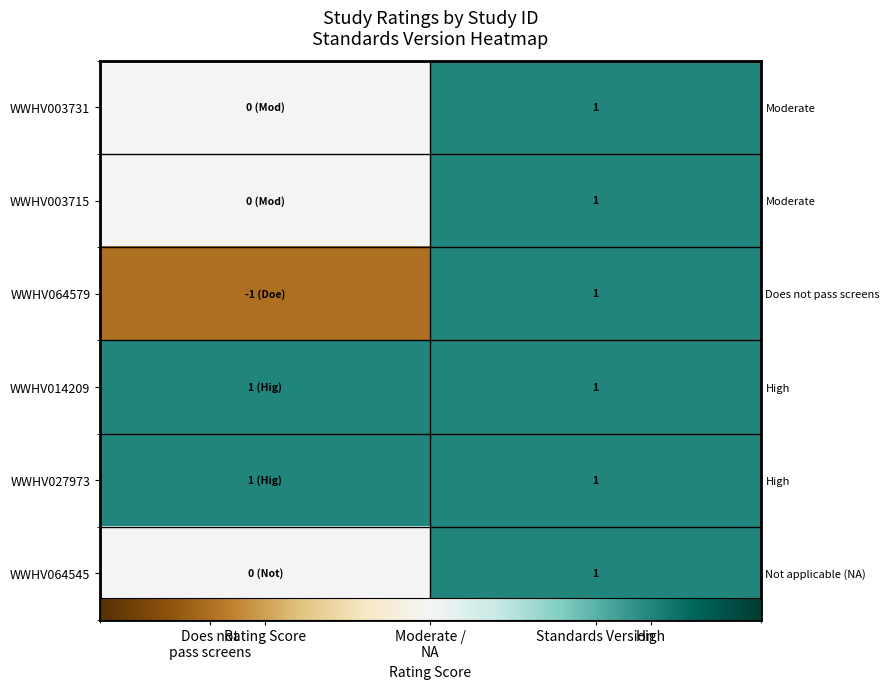

The value of WWHV064545 at Rating Score is 1. True or false?

False